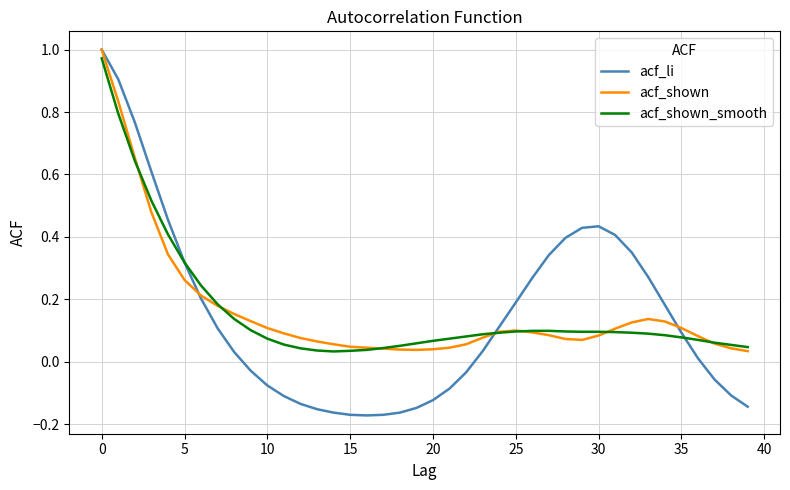

Which series has the largest range (max minus min)?

acf_li